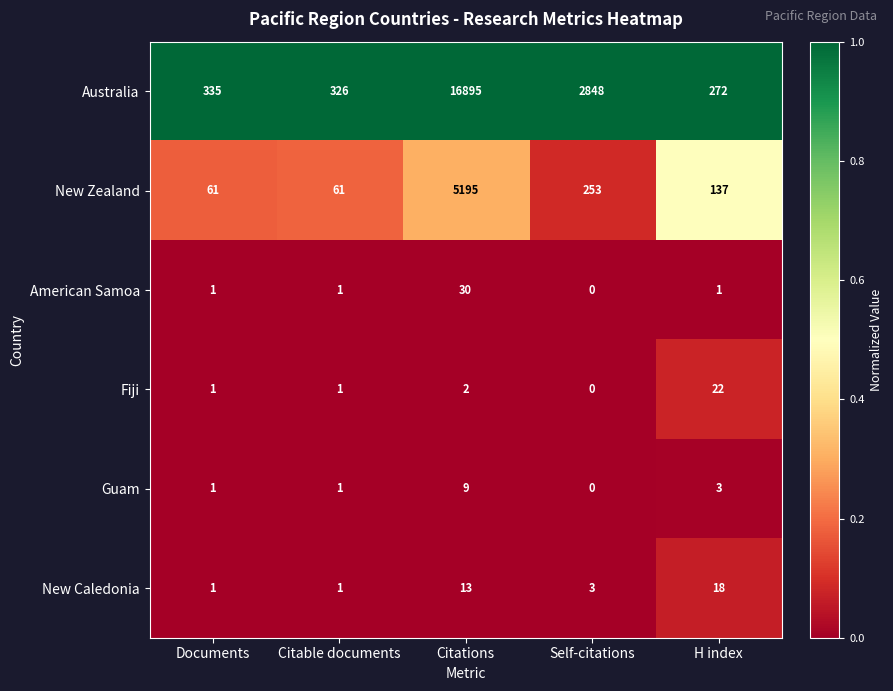

The Fiji series shows -11 at Self-citations. True or false?

False